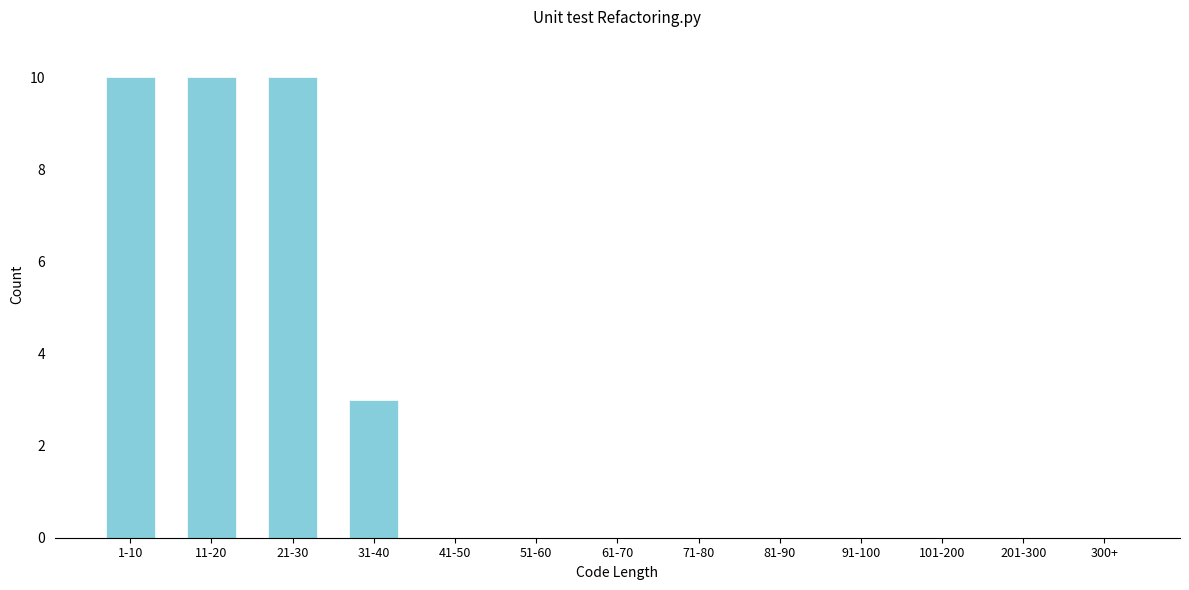

Reading left to right, what are all the values shown in this chart?

1-10=10	11-20=10	21-30=10	31-40=3	41-50=0	51-60=0	61-70=0	71-80=0	81-90=0	91-100=0	101-200=0	201-300=0	300+=0